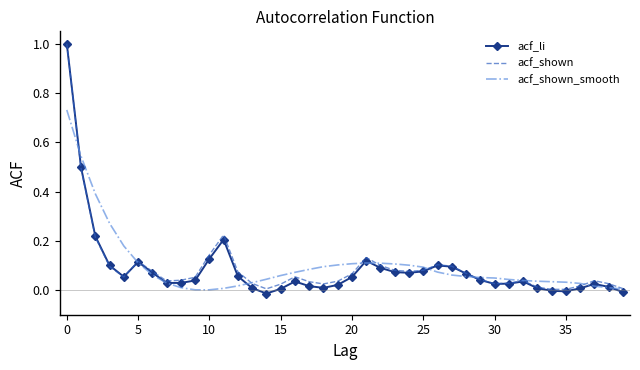

What is the greatest value displayed?

1.0